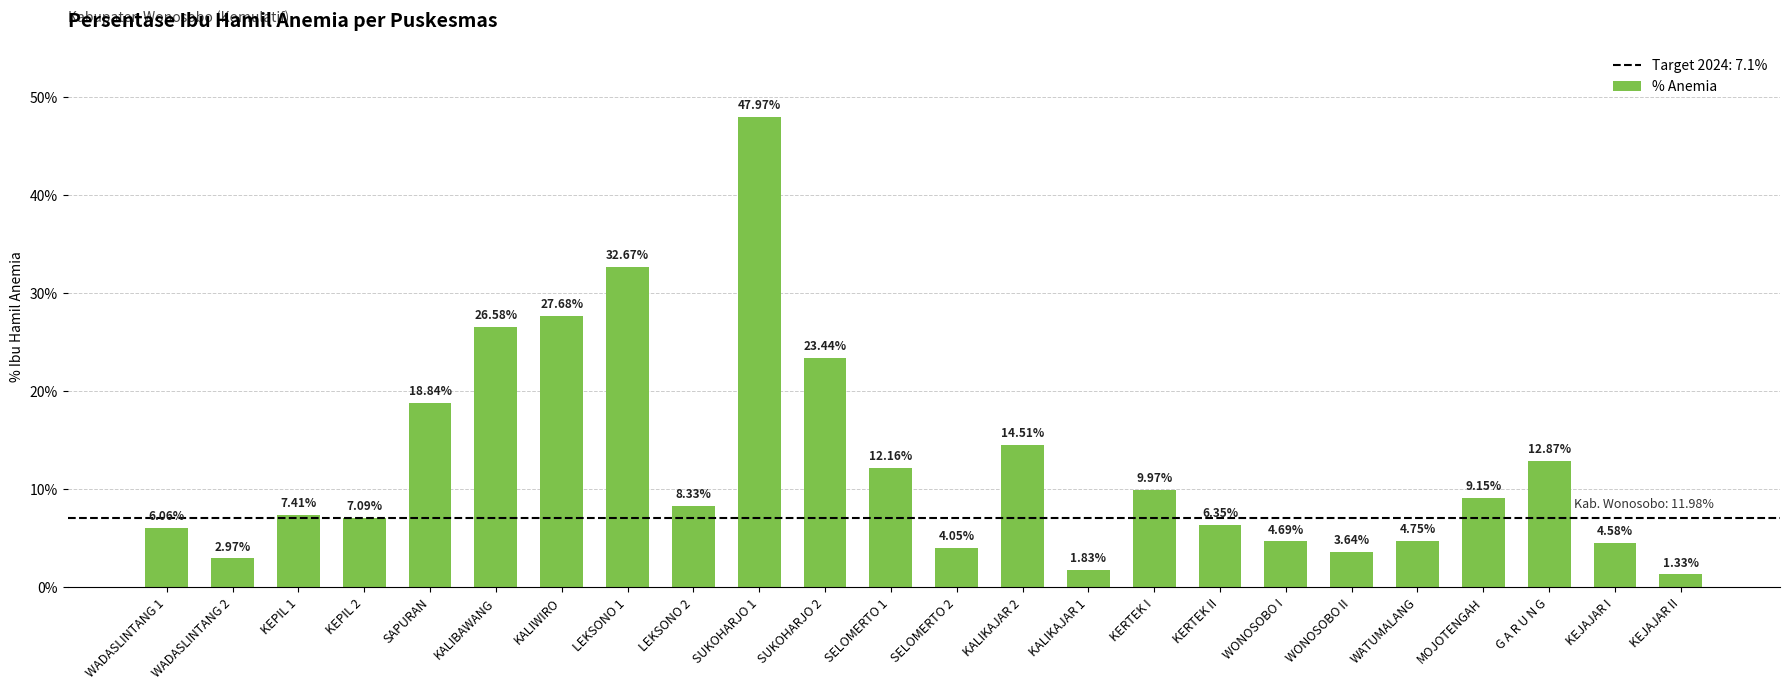

At which category does the chart reach its minimum across all series?

KEJAJAR II